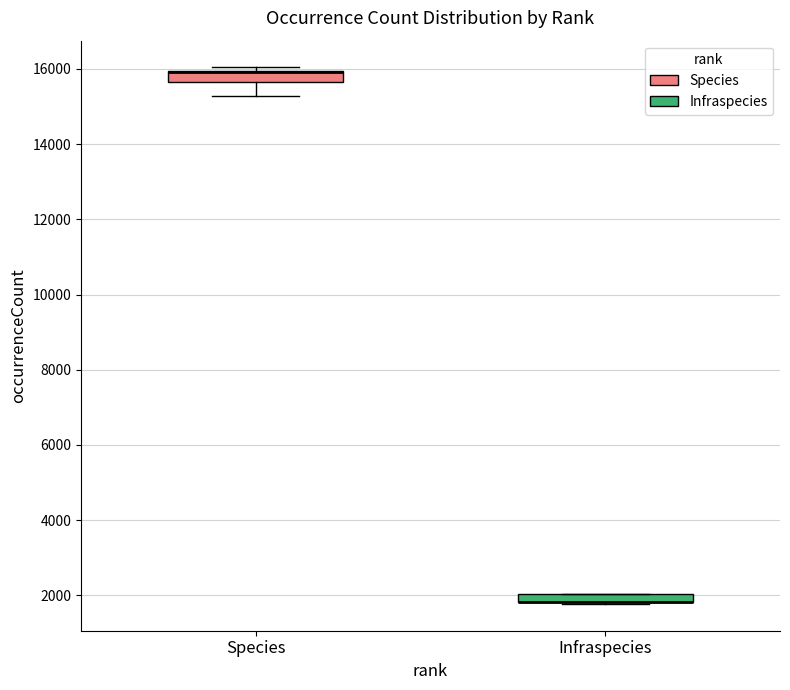

Where is the lower edge of the box for Species on the y-axis? The values are not printed on the chart, so give them approximately, as read against the axis.

15600